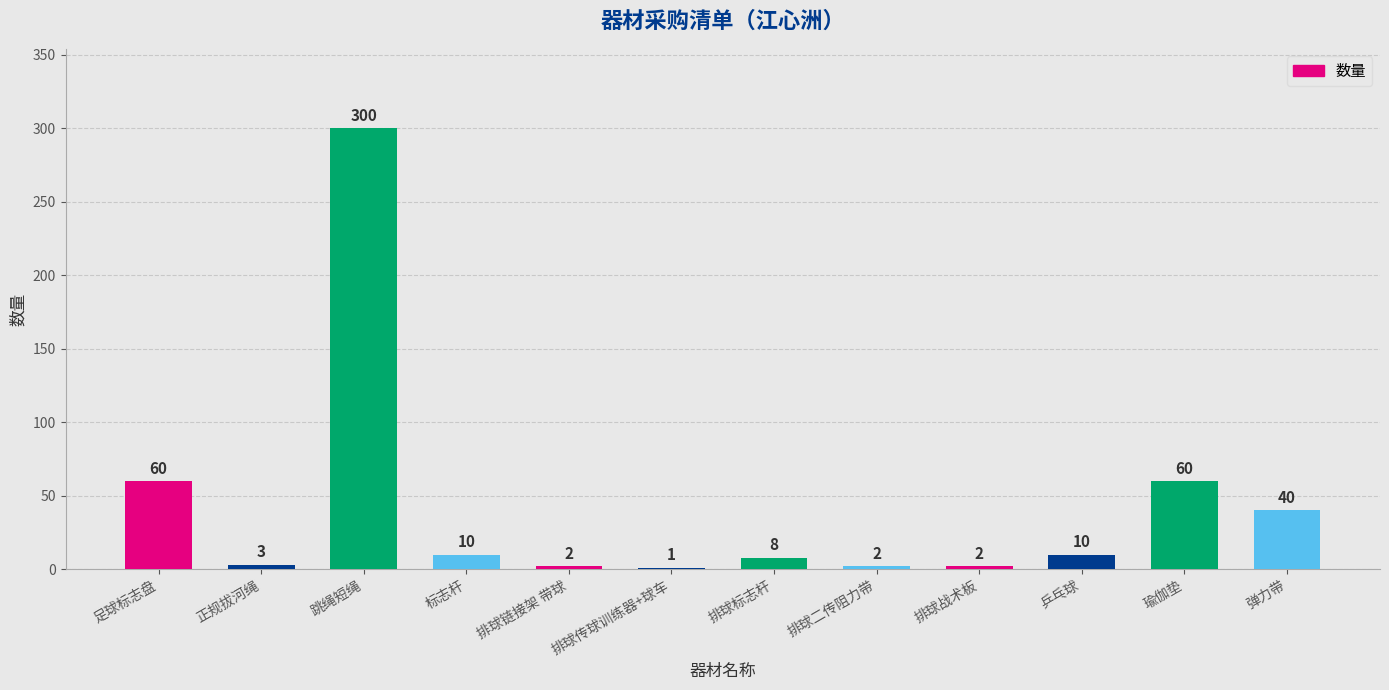

How many distinct data groups are displayed?

1